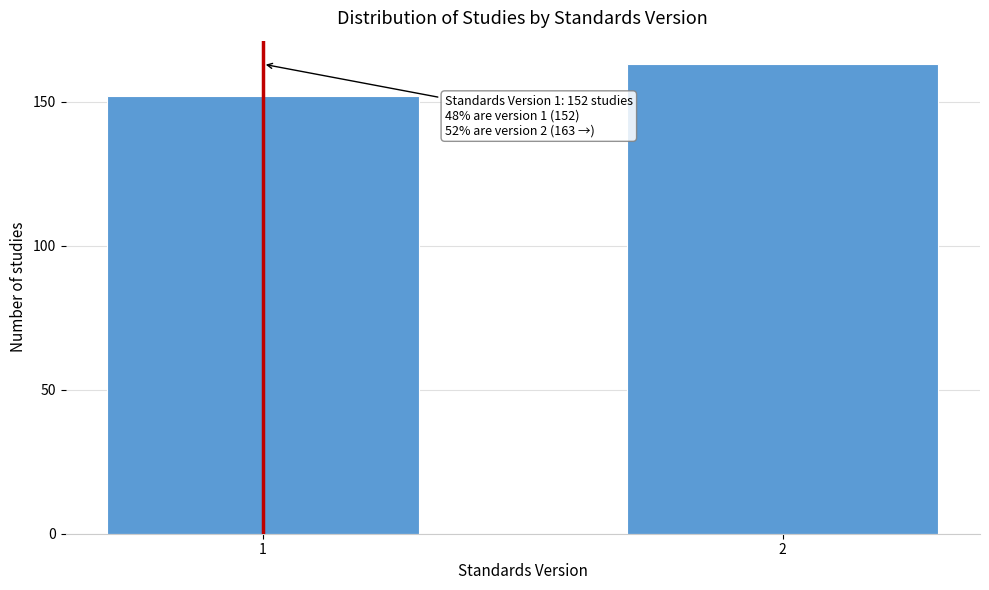

Reading right to left, what are all the values shown in this chart?

2=163	1=152